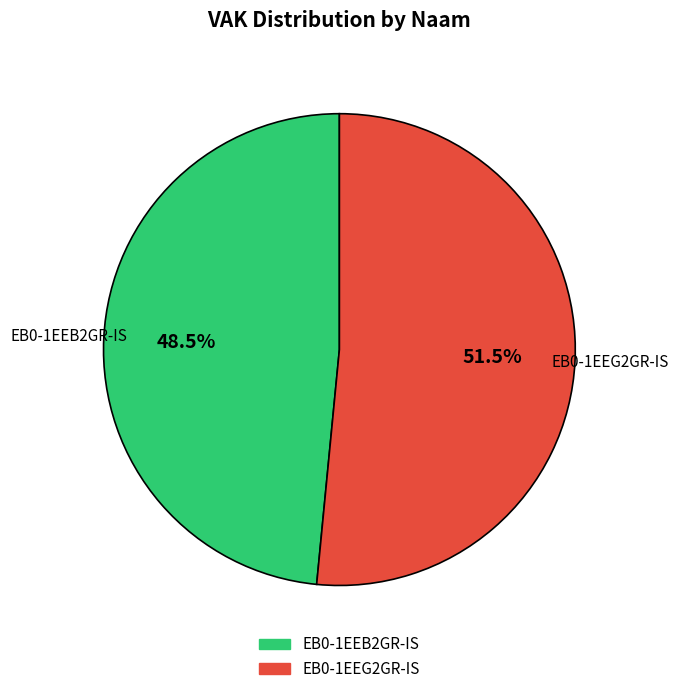

Rank the categories by value from lowest to highest.

EB0-1EEB2GR-IS, EB0-1EEG2GR-IS